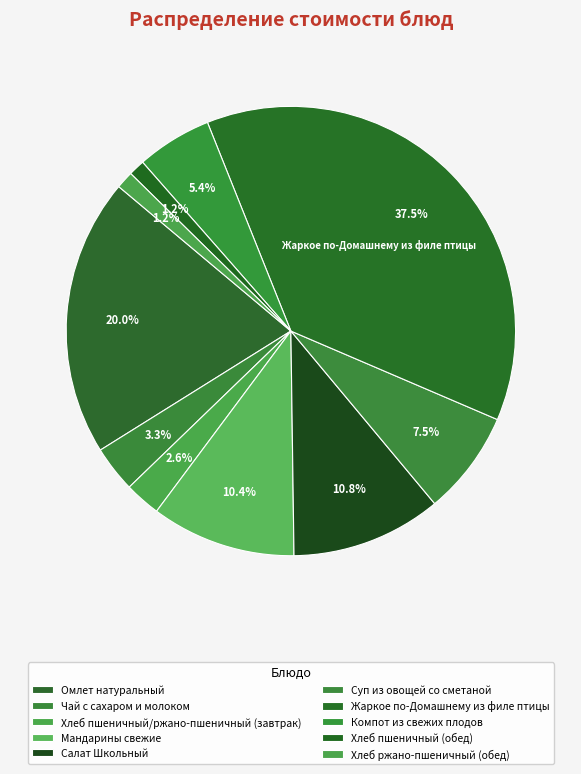

How many segments does this pie chart have?

10